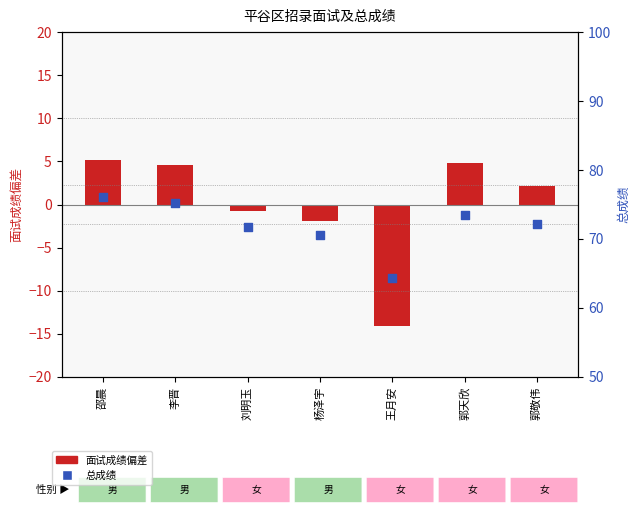

Which series has the largest total across all categories?

总成绩